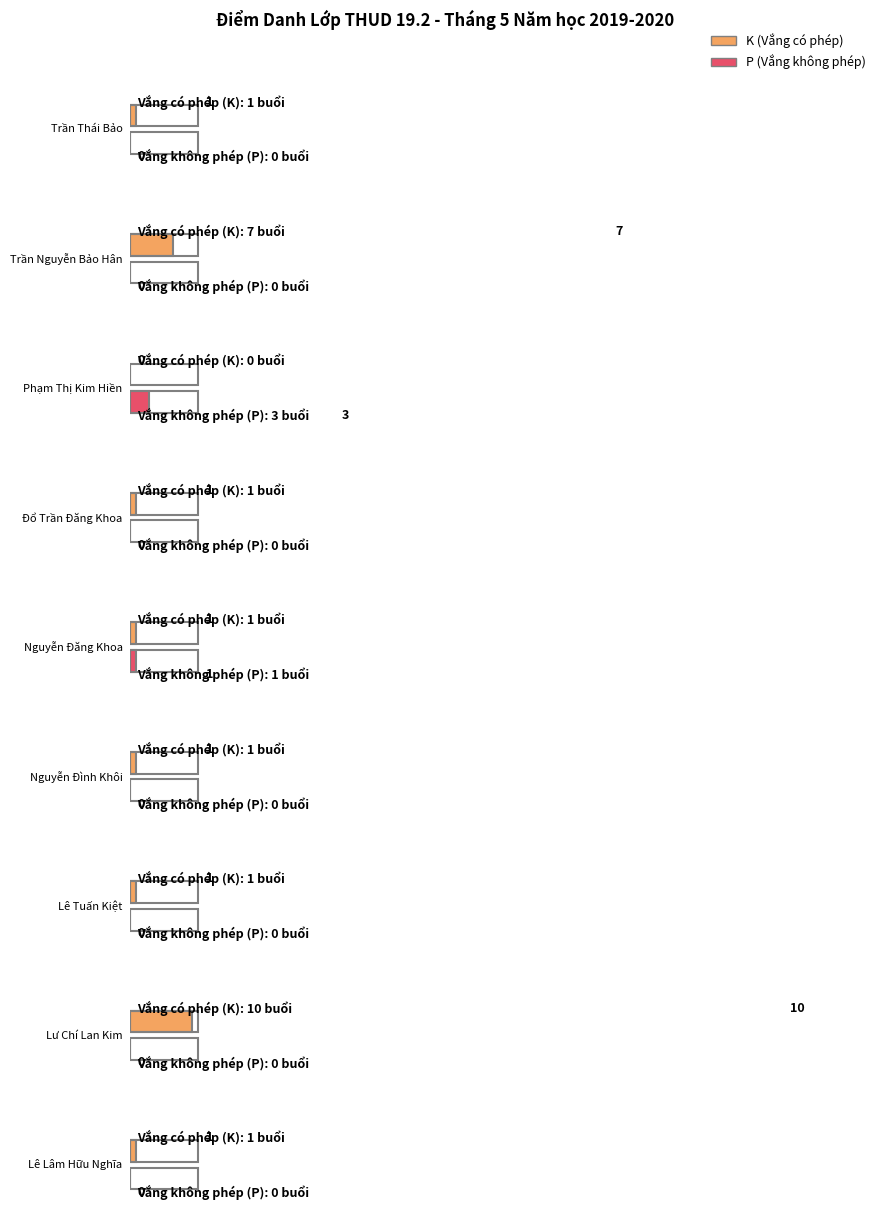

Which has a higher value, Nguyễn Đình Khôi or Phạm Thị Kim Hiền?

Nguyễn Đình Khôi